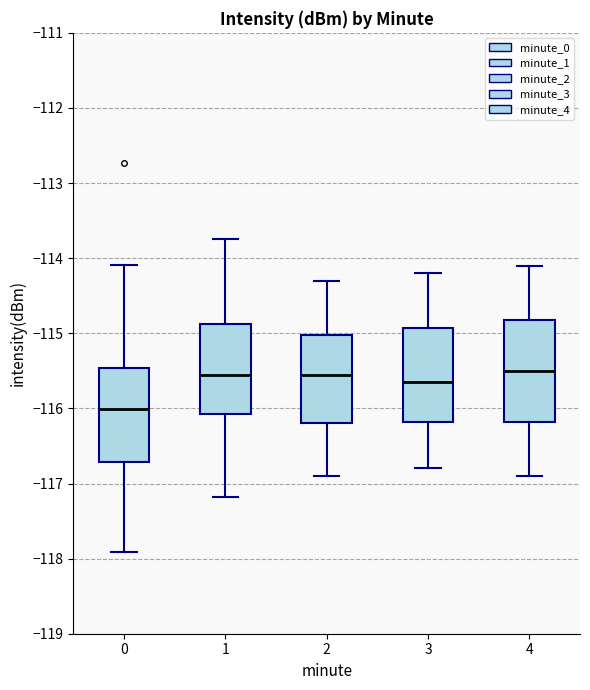

Where does the upper whisker of the box at x = 4 end on the y-axis? The values are not printed on the chart, so give them approximately, as read against the axis.

-114.1